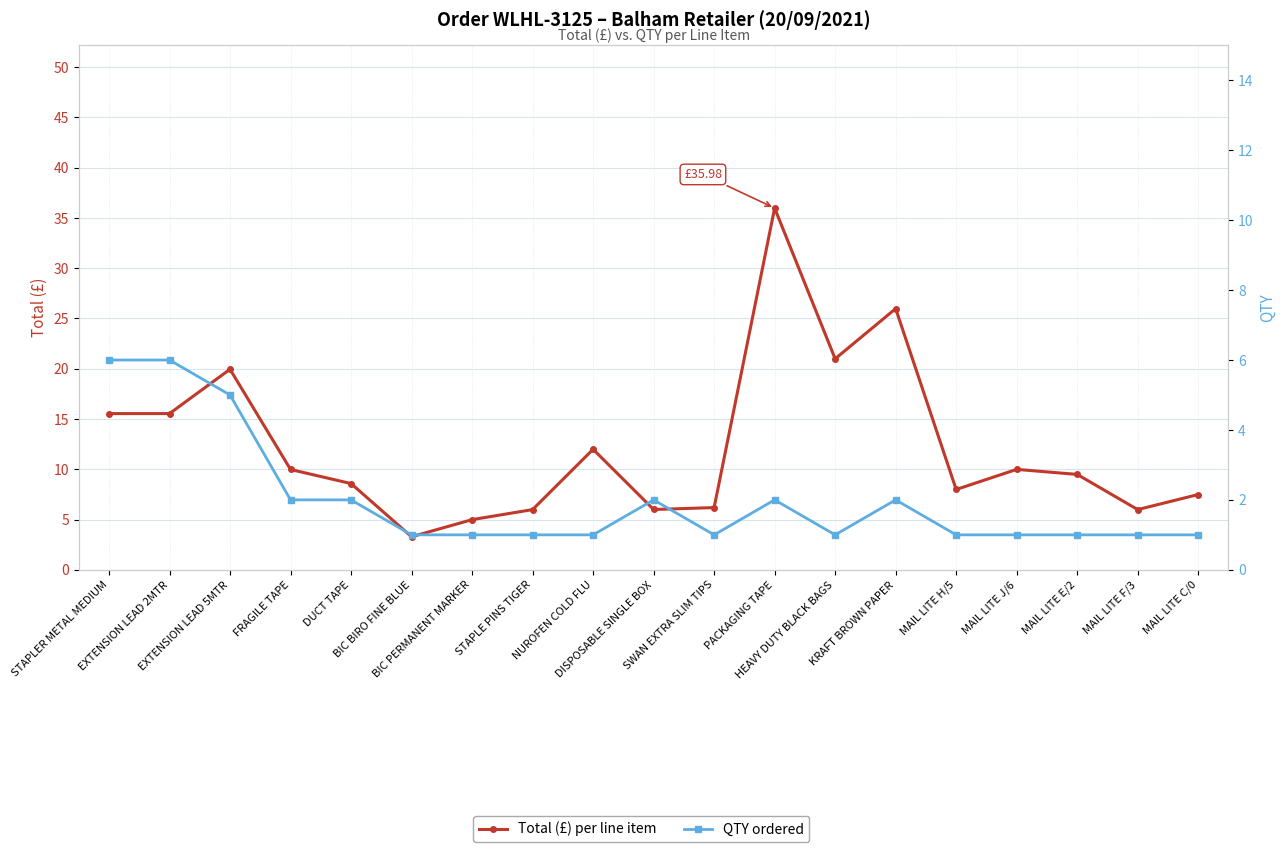

What position from the left is DISPOSABLE SINGLE BOX?

10